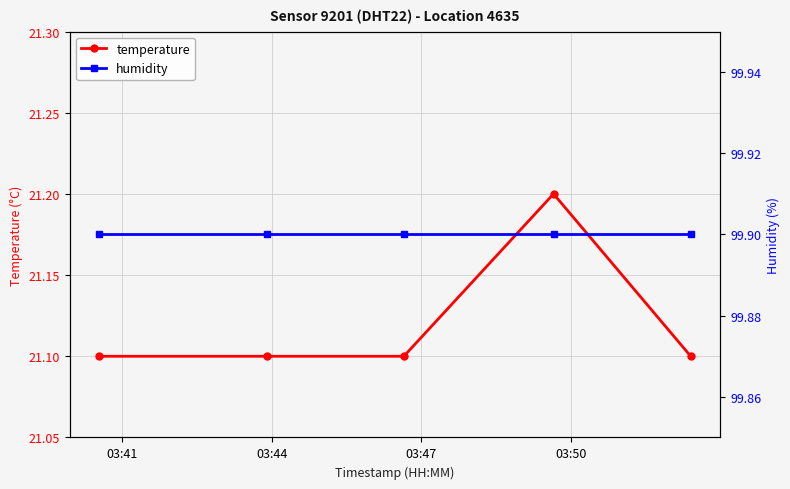

What is the minimum value for temperature?

21.1